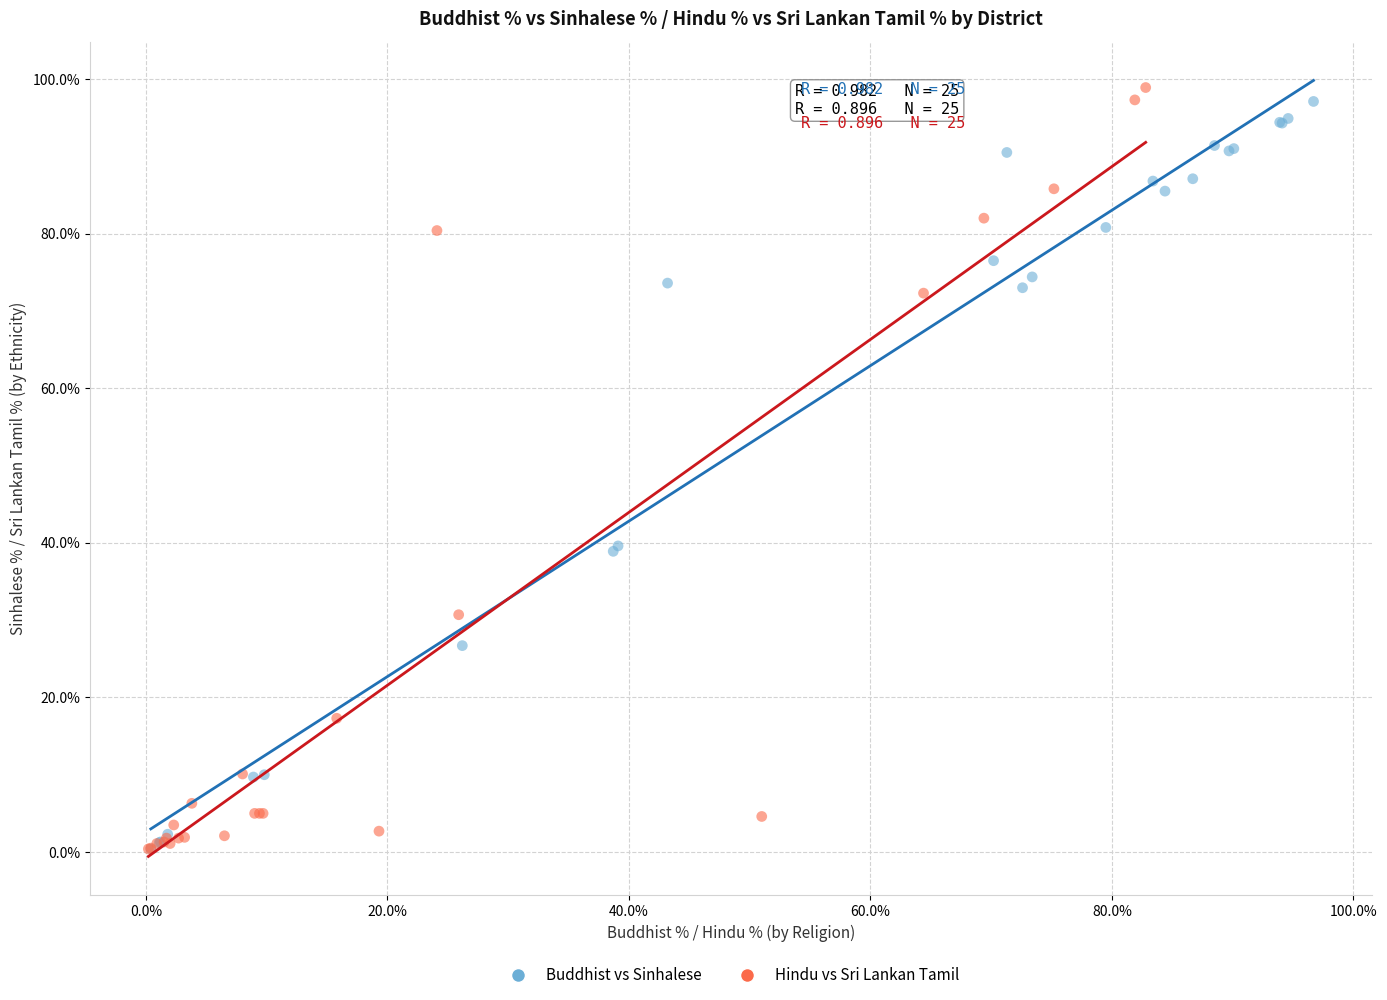

Which series contains the highest Y value?

Hindu vs Sri Lankan Tamil